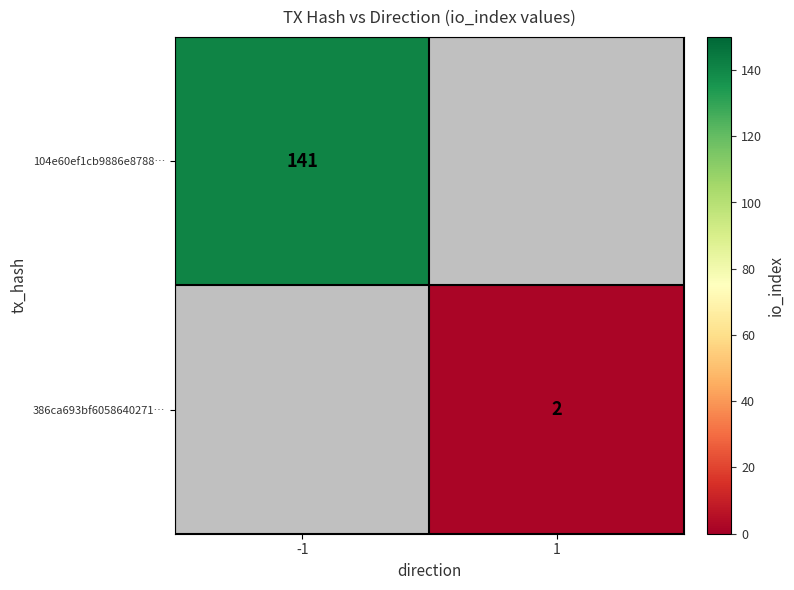

Is it true that 104e60ef1cb9886e8788… equals 189 at -1?

False